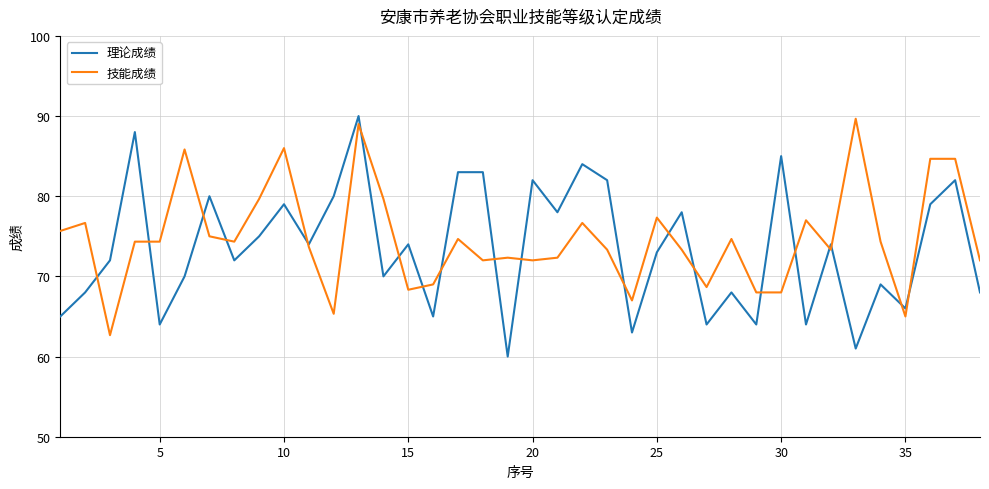

What is the smallest value displayed?

60.0